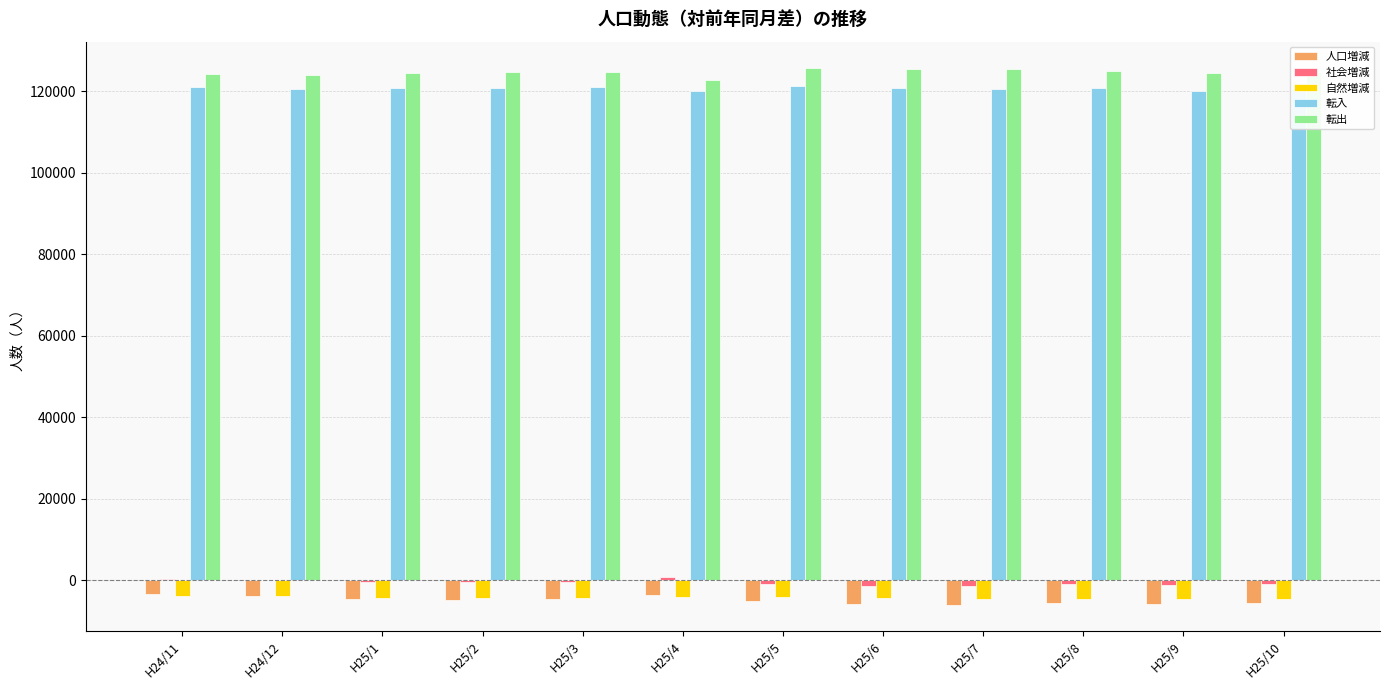

The value of 自然増減 at H25/7 is -4505. True or false?

True